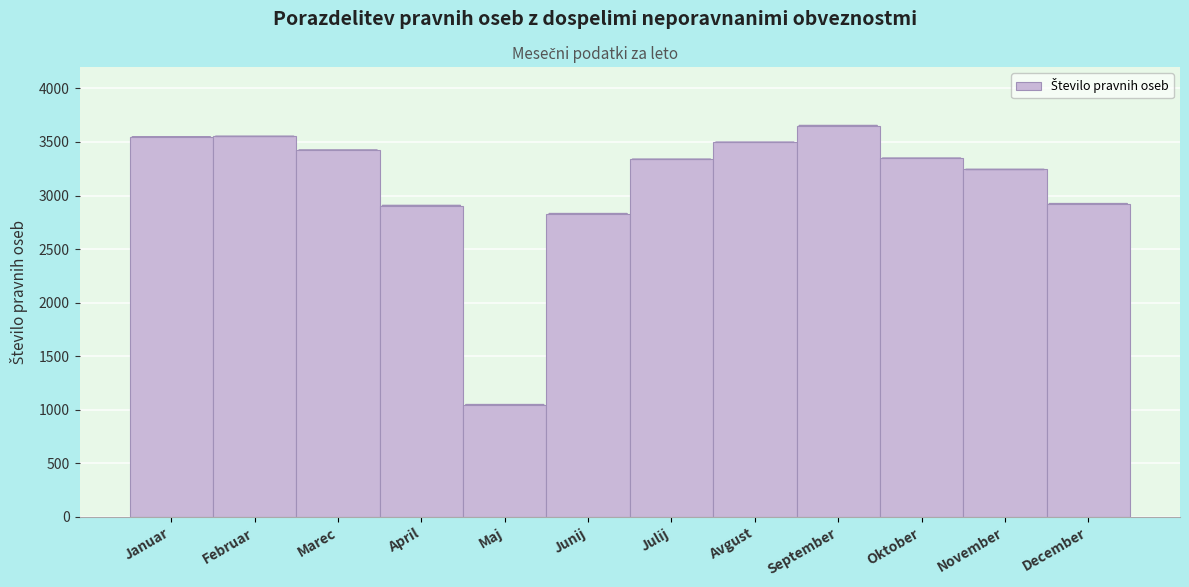

What is the difference between the values at Marec and September?

228